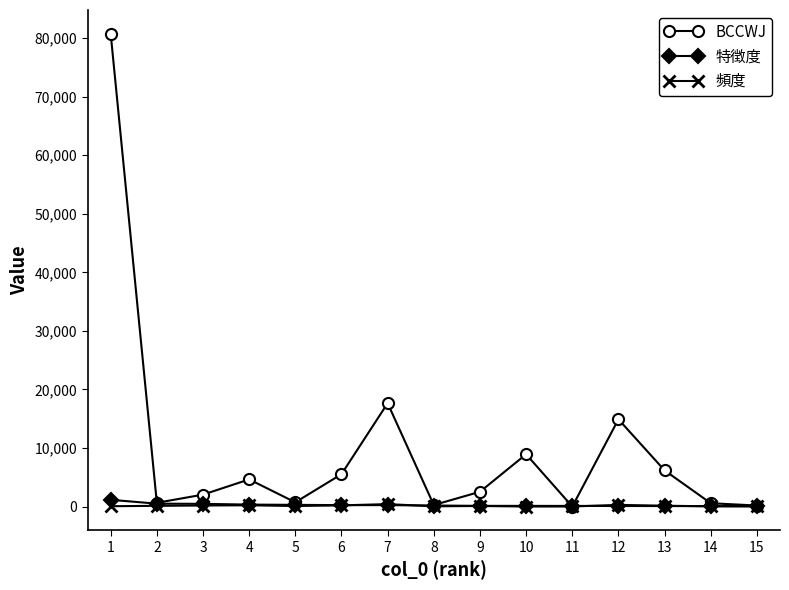

Where is BCCWJ nearest to the value 40375?

7